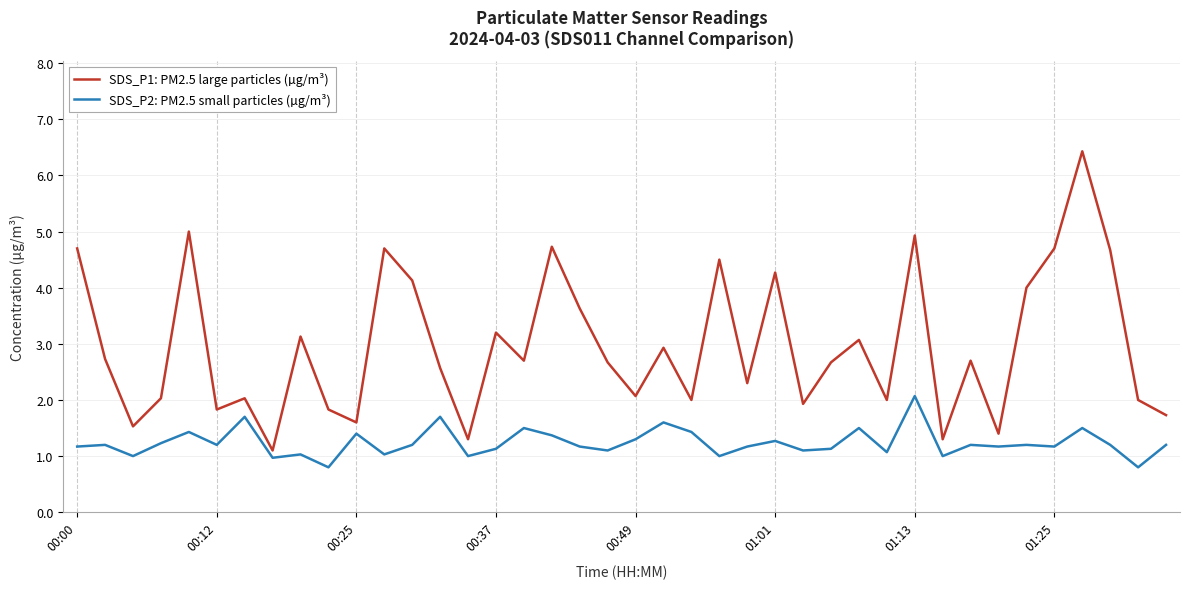

What is the greatest value displayed?

6.4